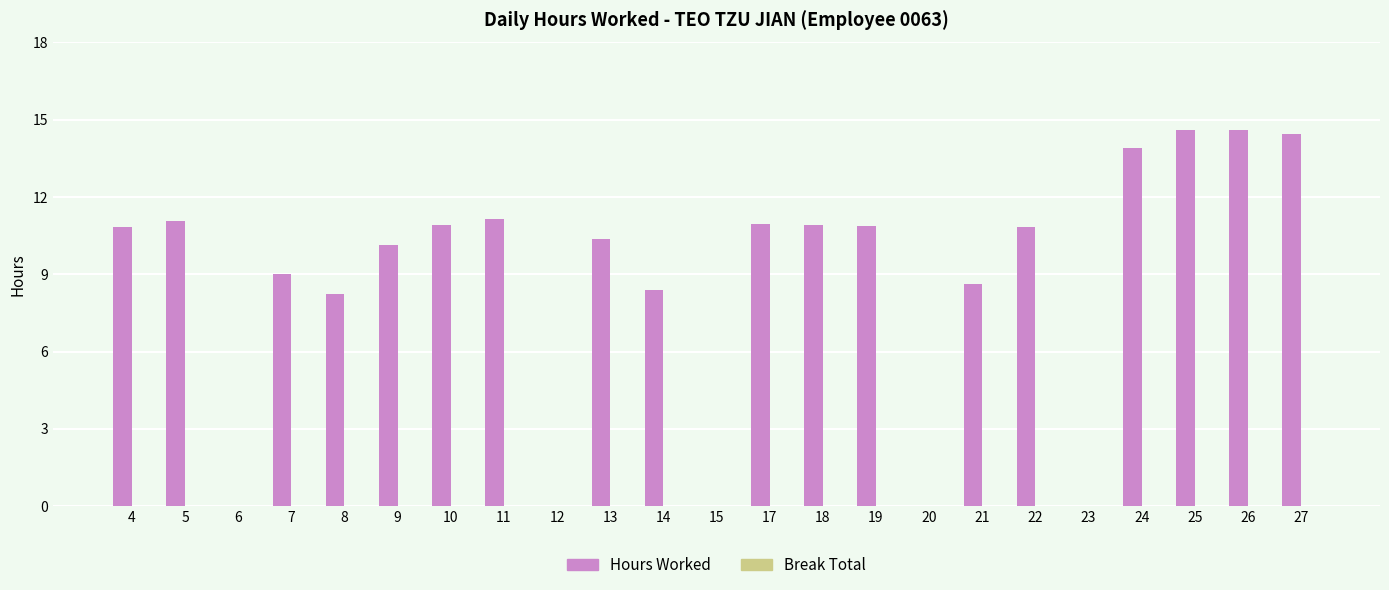

Approximately how many times larger is the value at 4 compared to 5?

1.0